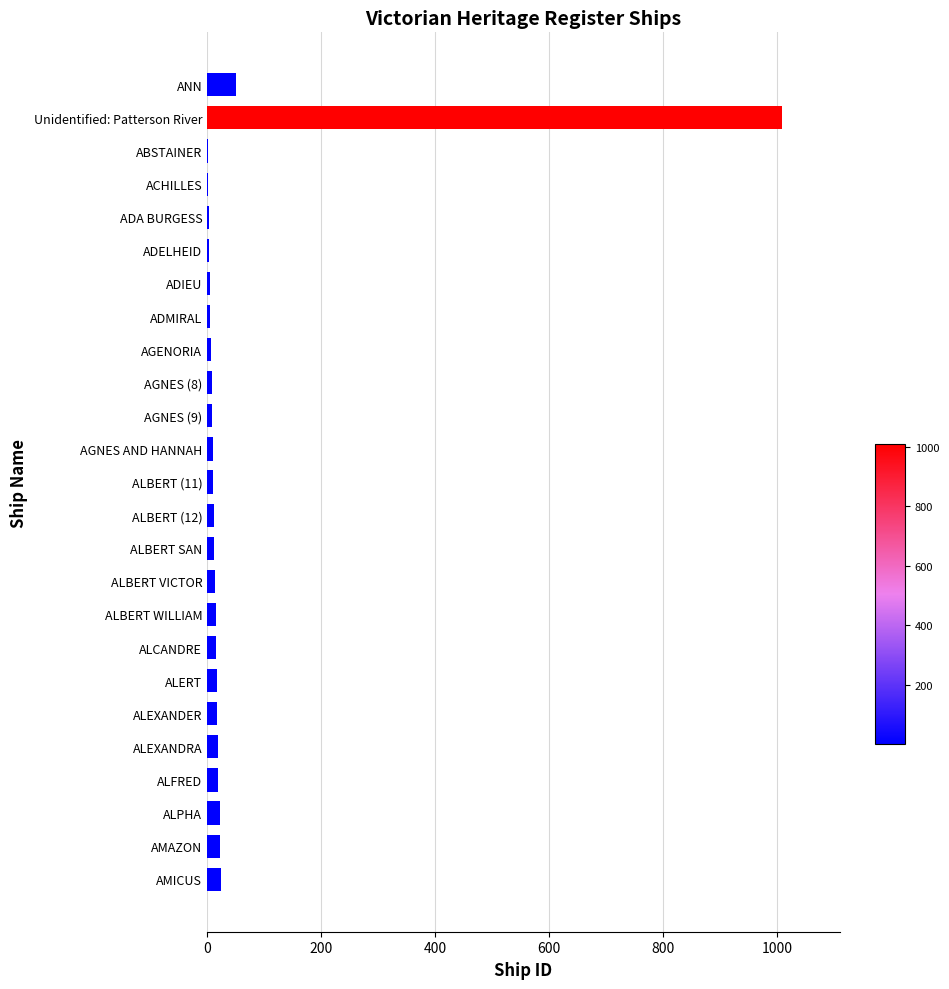

At which label is the value closest to 505?

ANN